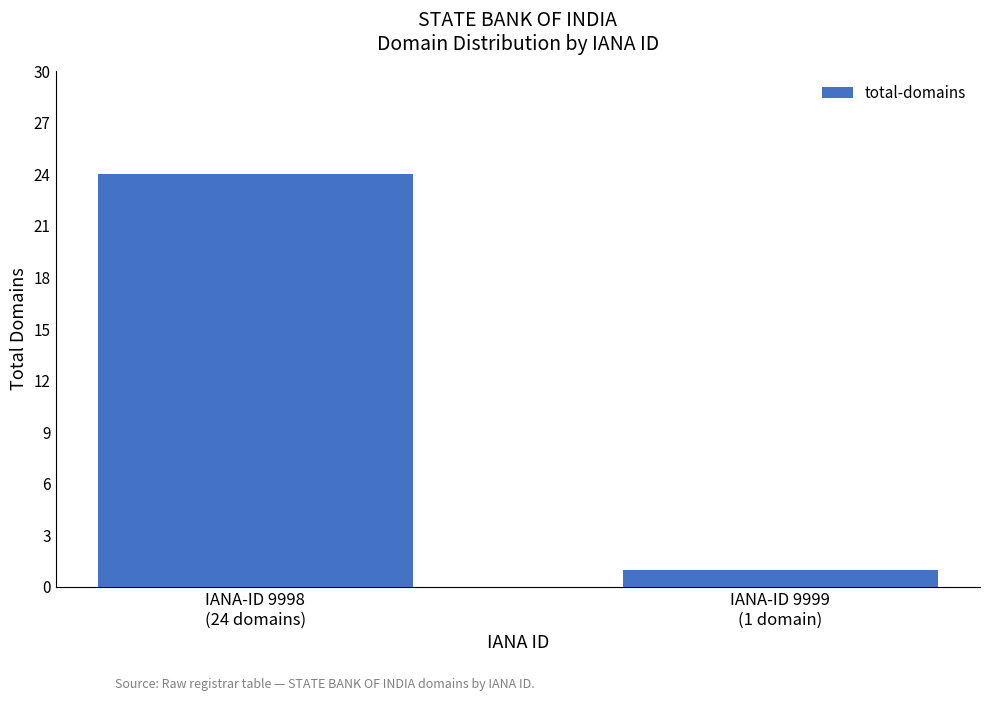

Is it true that the value at IANA-ID 9998
(24 domains) is 24?

True